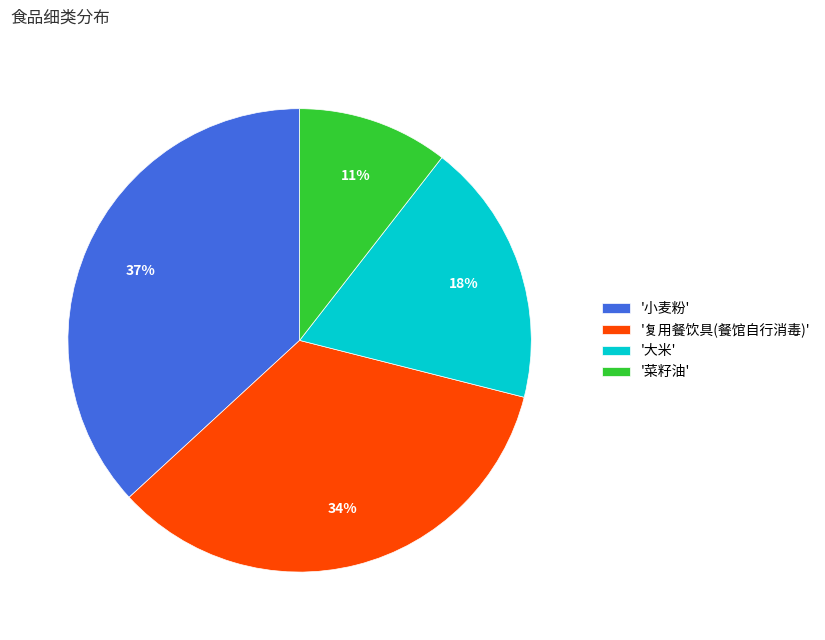

Which category has the smallest portion of the pie?

'菜籽油'